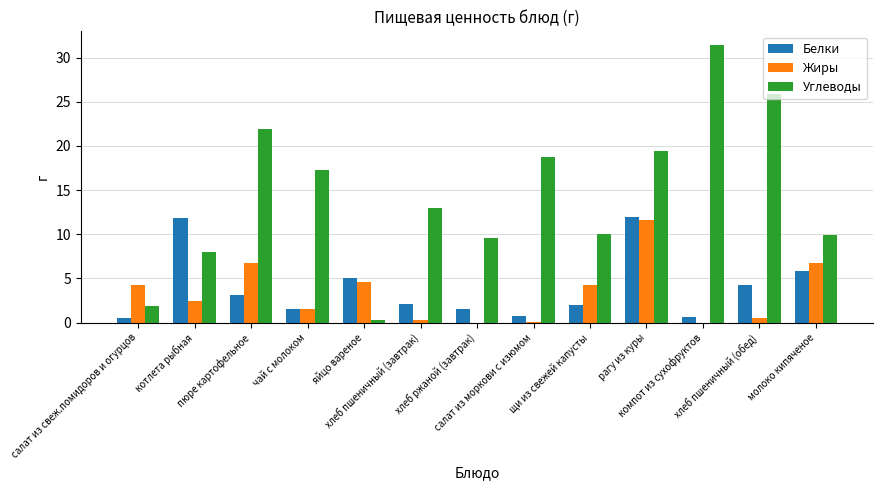

Which series has the largest total across all categories?

Углеводы